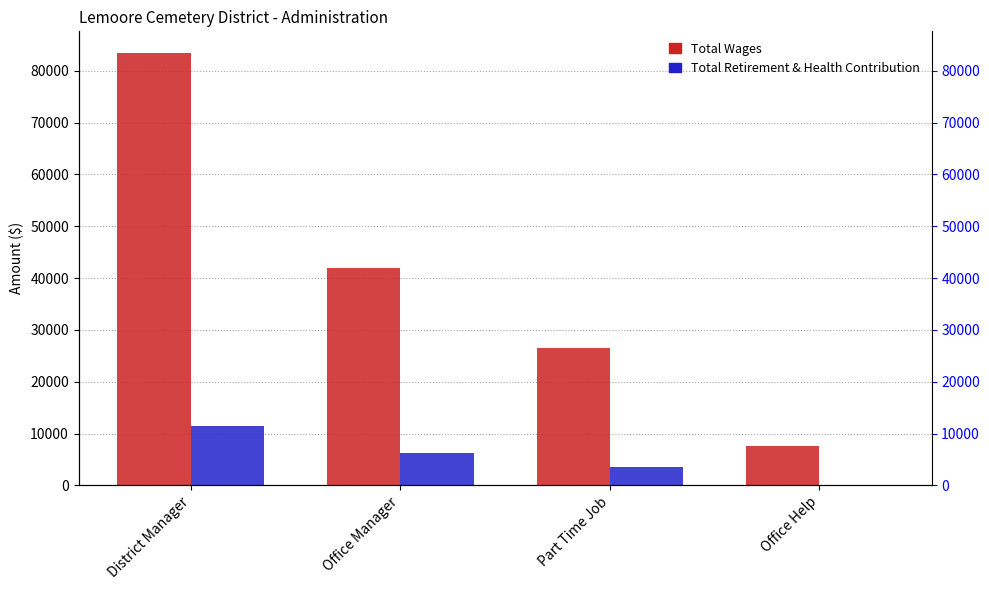

List the series in order of their overall mean, lowest first.

Total Retirement & Health Contribution, Total Wages